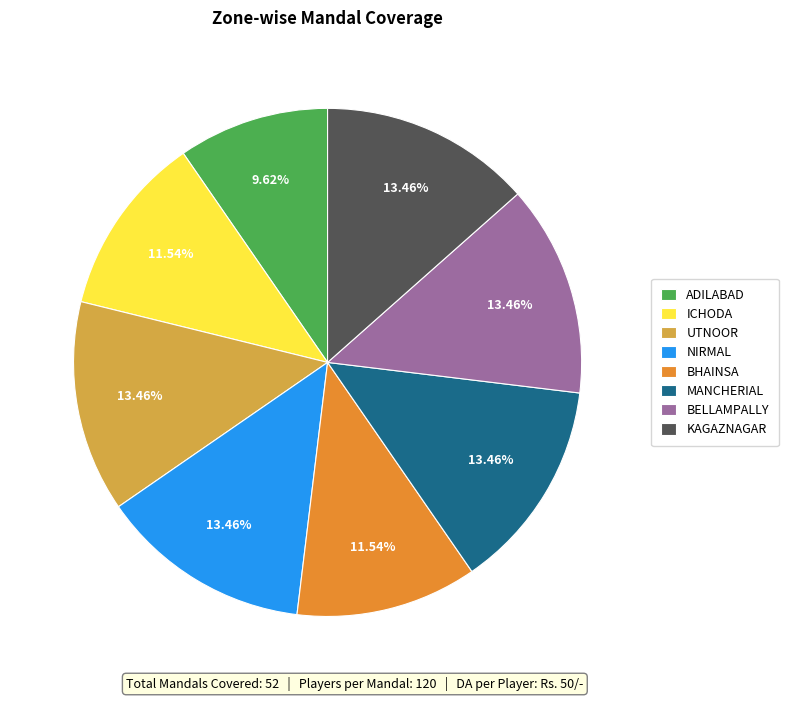

Between ADILABAD and NIRMAL, which is larger?

NIRMAL